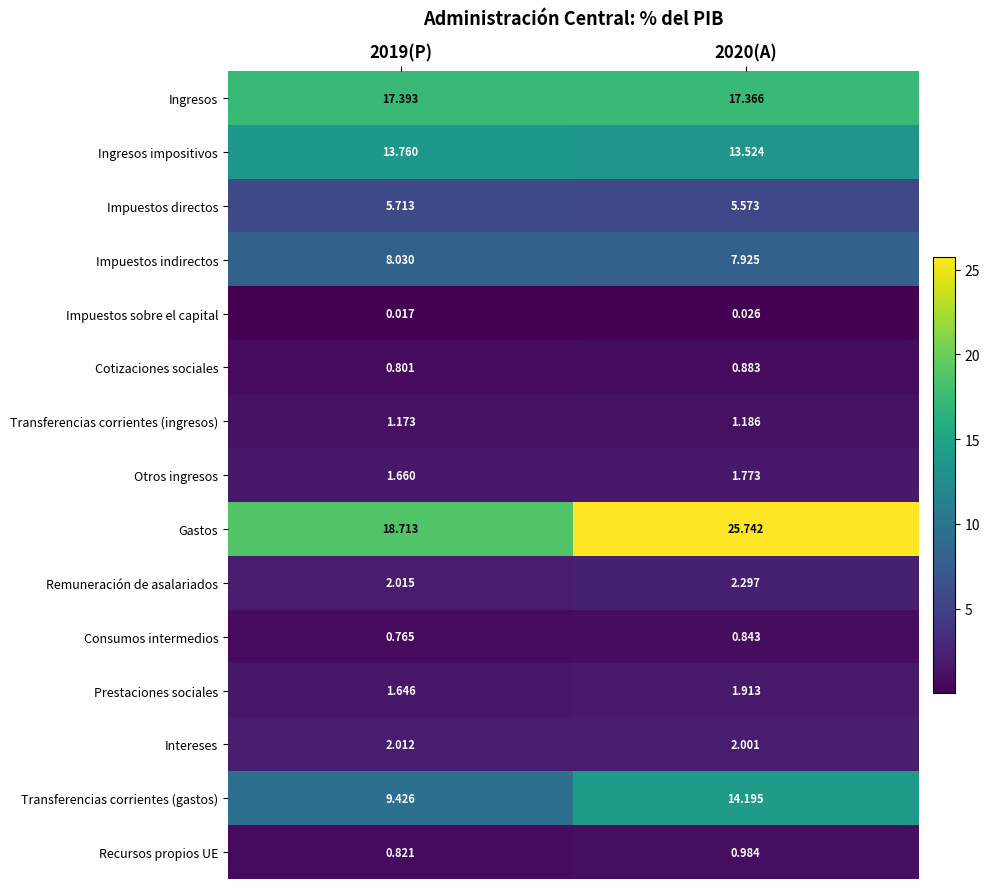

Which series has the largest range (max minus min)?

Gastos